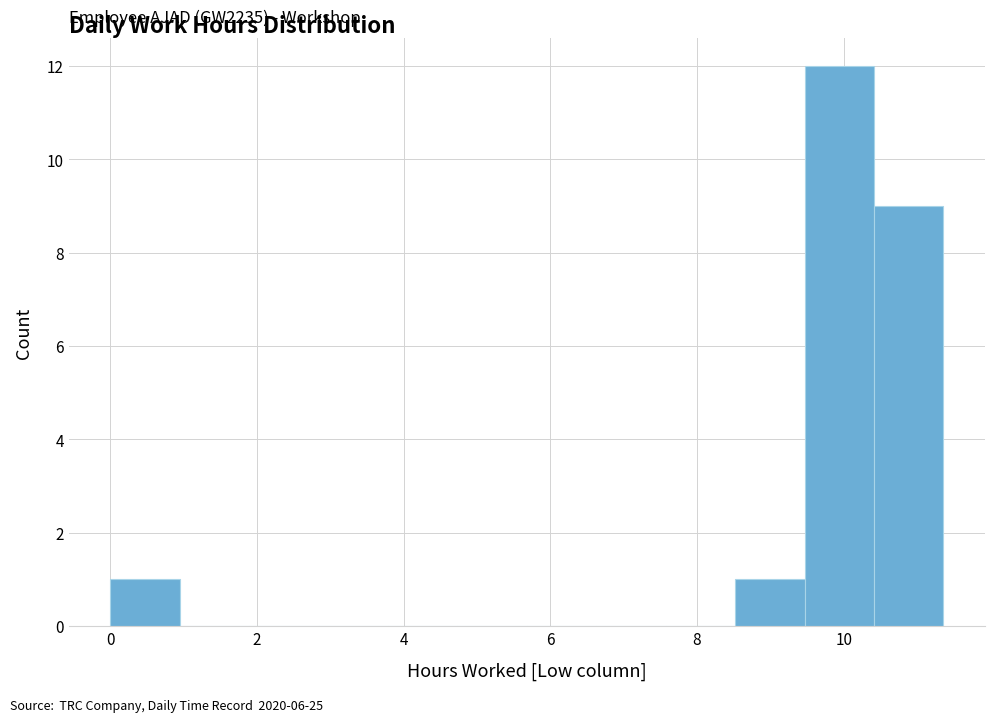

Which range on the x-axis has the tallest bar?

9.4 to 10.4